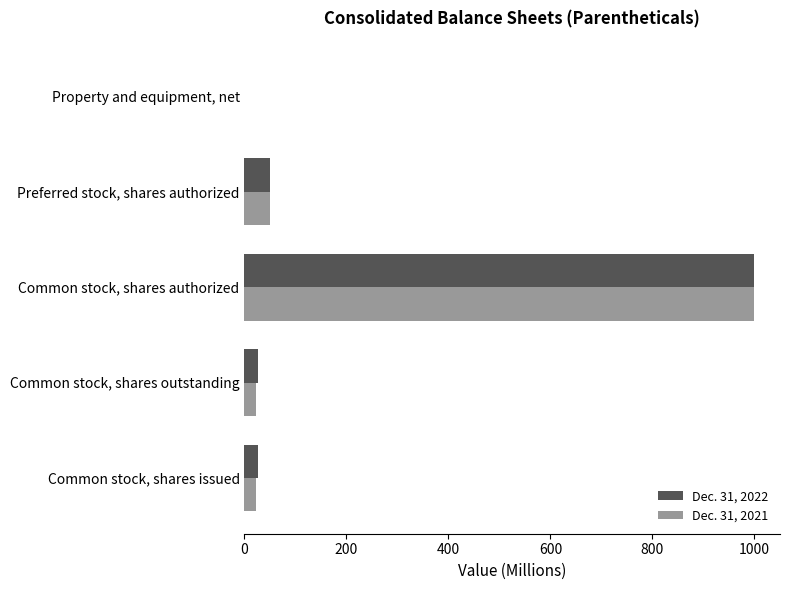

True or false: Dec. 31, 2022 has a value of 1000.0 at Common stock, shares authorized.

True